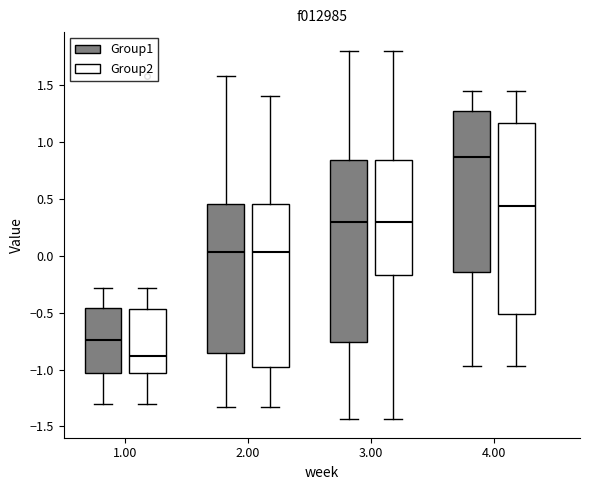

Reading left to right, transcribe this box plot: for each box, give where its median line is, the range the box spans, and where its two whiskers end, as read against the y-axis. The values are not printed on the chart, so give them approximately, as read against the axis.

1.00 (Group1): median -0.75, box -1.05 to -0.45, whiskers -1.30 to -0.30
1.00 (Group2): median -0.90, box -1.05 to -0.45, whiskers -1.30 to -0.30
2.00 (Group1): median 0.05, box -0.85 to 0.45, whiskers -1.35 to 1.60
2.00 (Group2): median 0.05, box -1.00 to 0.45, whiskers -1.35 to 1.40
3.00 (Group1): median 0.30, box -0.75 to 0.85, whiskers -1.45 to 1.80
3.00 (Group2): median 0.30, box -0.15 to 0.85, whiskers -1.45 to 1.80
4.00 (Group1): median 0.85, box -0.15 to 1.25, whiskers -0.95 to 1.45
4.00 (Group2): median 0.45, box -0.50 to 1.15, whiskers -0.95 to 1.45